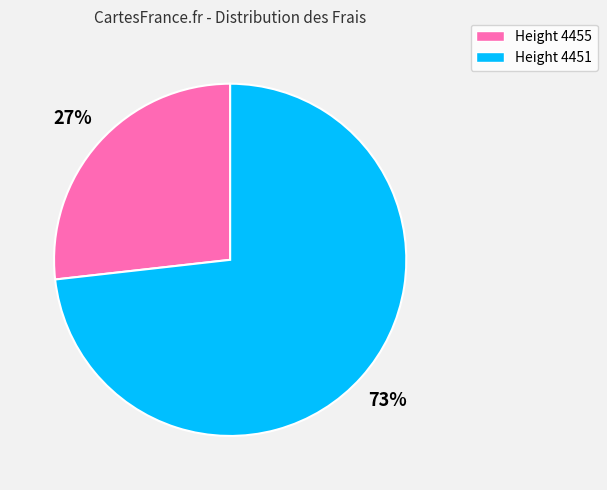

Does any single category account for the majority?

Yes